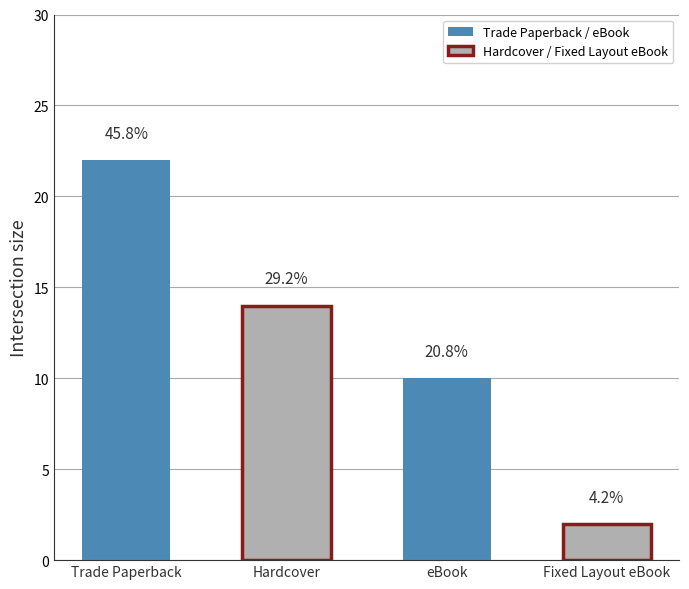

Are the bars grouped side by side (vs. stacked)?

No